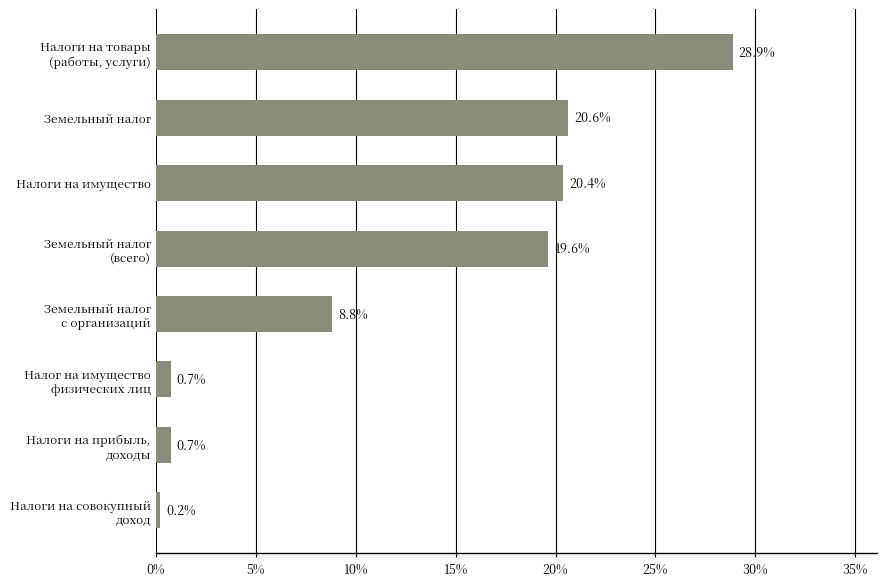

How many bars are there in total?

8